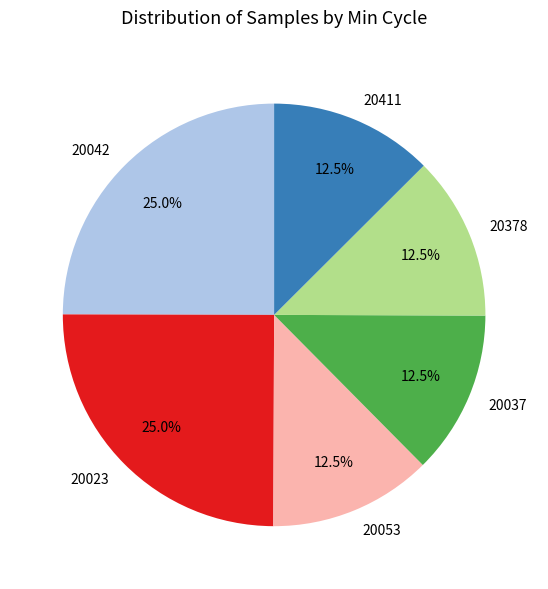

Count the number of slices in the pie.

6